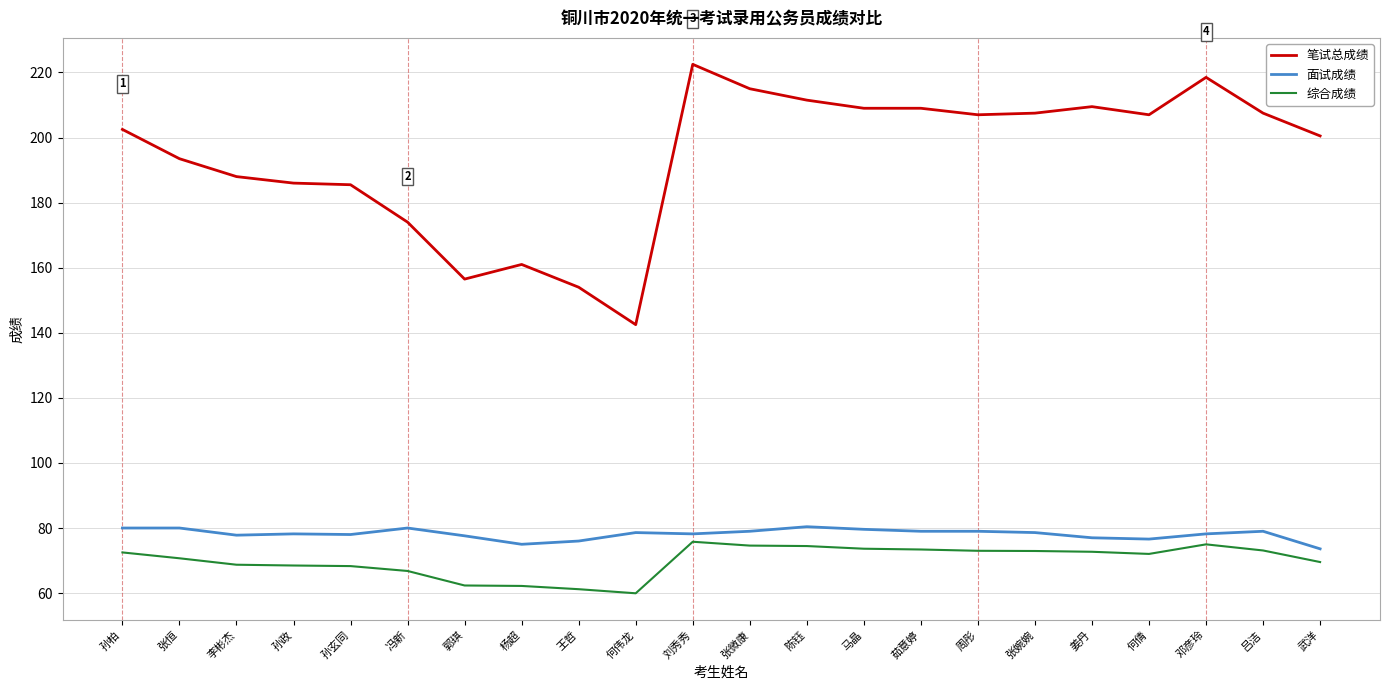

At which label does 面试成绩 first exceed 78?

孙柏